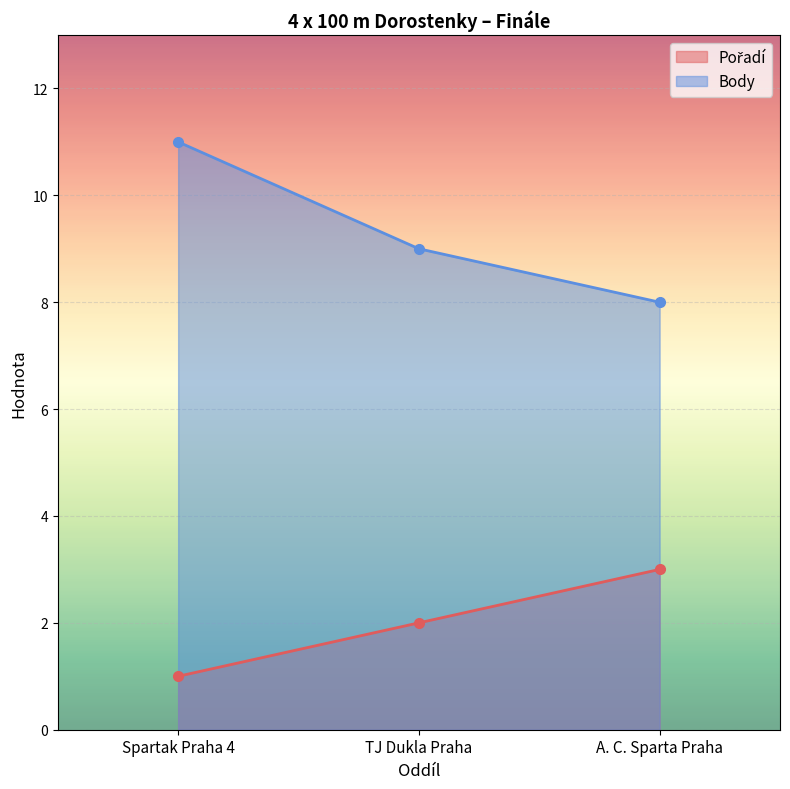

Reading right to left, list all the values displayed in this chart.

Pořadí: A. C. Sparta Praha=3	TJ Dukla Praha=2	Spartak Praha 4=1
Body: A. C. Sparta Praha=8	TJ Dukla Praha=9	Spartak Praha 4=11